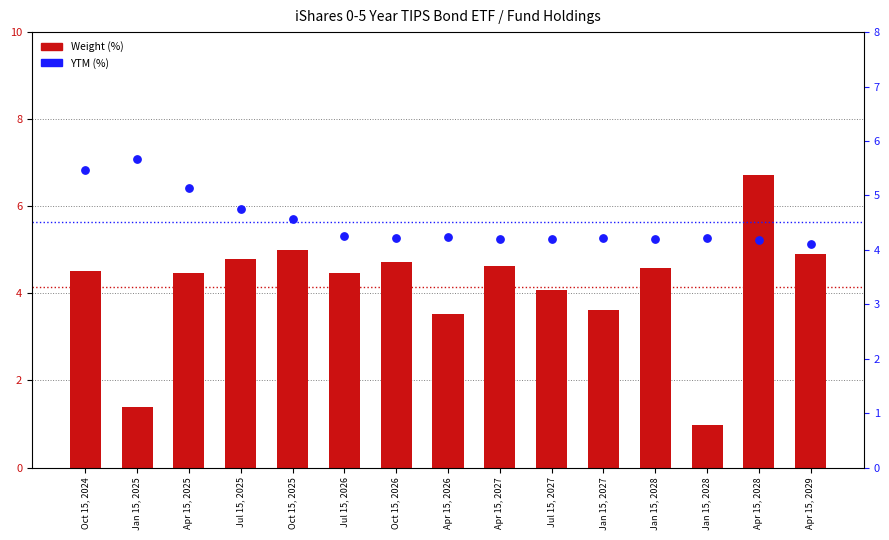

At how many categories does at least one series exceed 3?

15